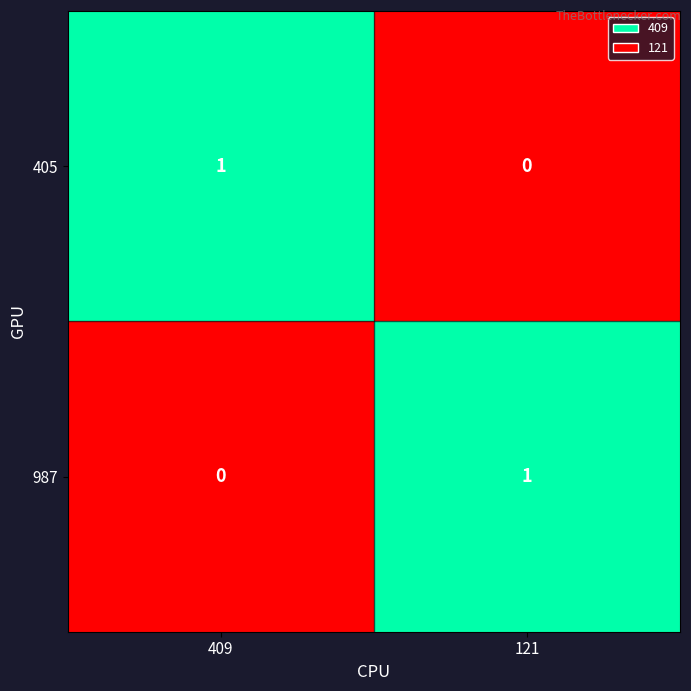

Is the value of 987 at 409 greater than the value of 405 at 409?

No